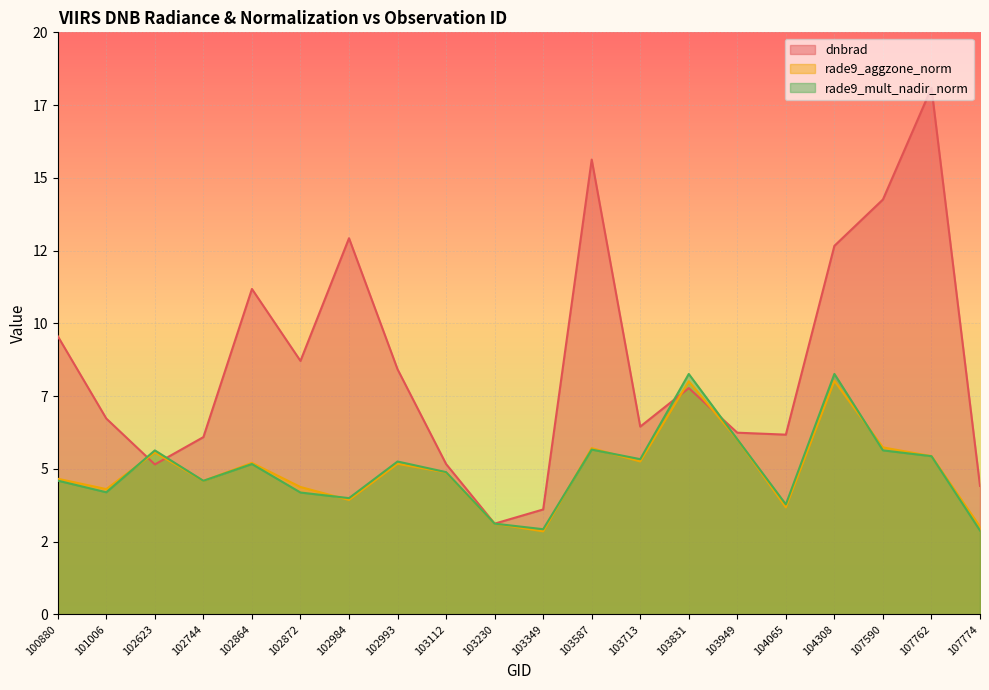

What are all the series names shown in the legend?

dnbrad, rade9_aggzone_norm, rade9_mult_nadir_norm